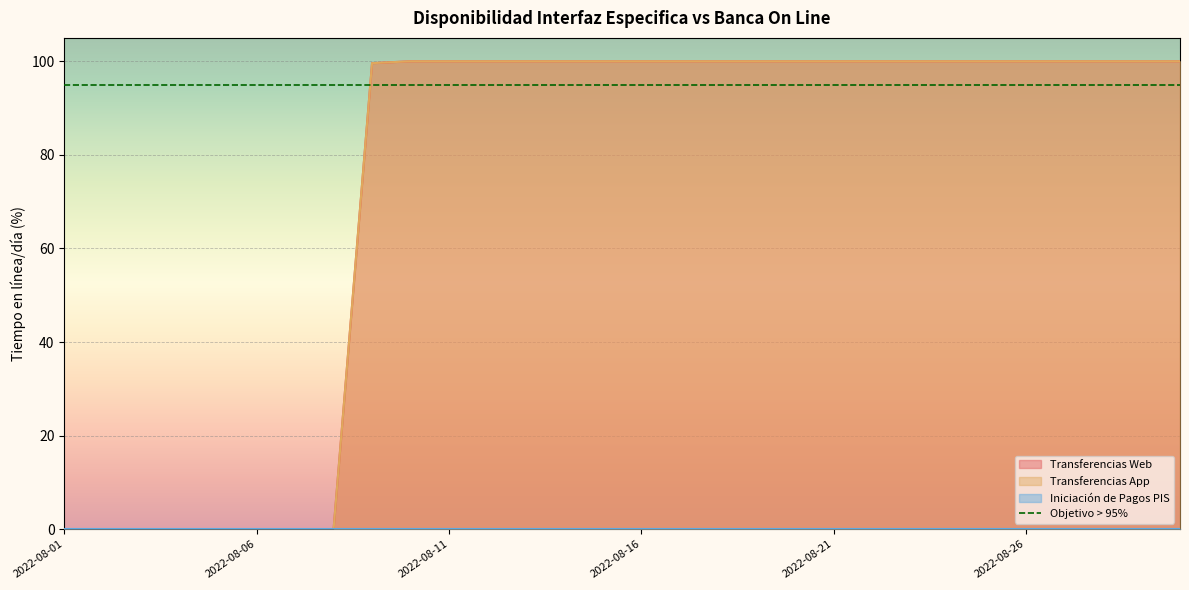

Is the value of Transferencias App at 2022-08-30 greater than the value of Transferencias Web at 2022-08-06?

Yes